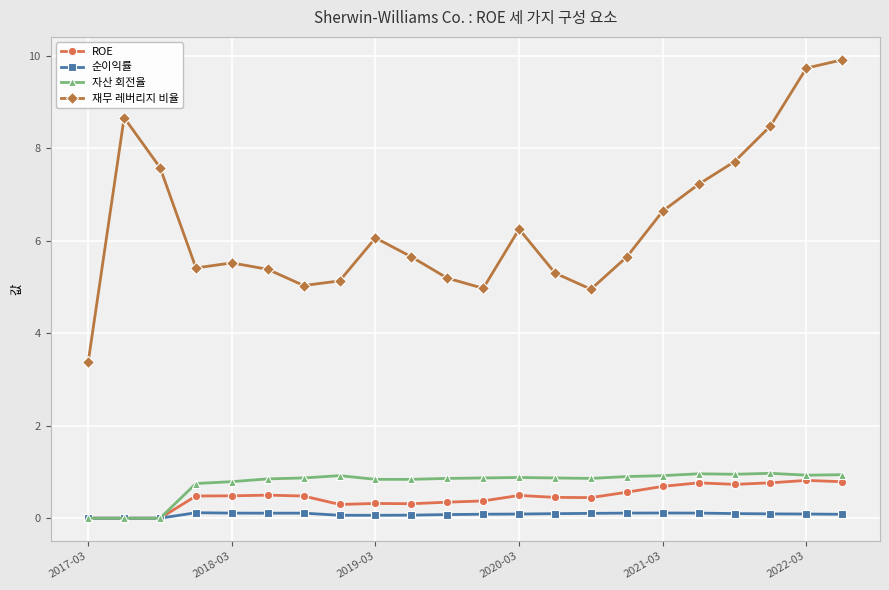

True or false: 자산 회전율 and 재무 레버리지 비율 cross at least once.

False